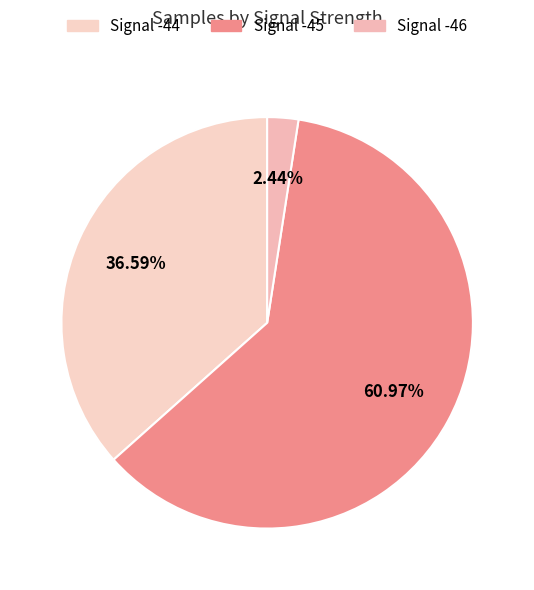

Between Signal -44 and Signal -46, which is larger?

Signal -44